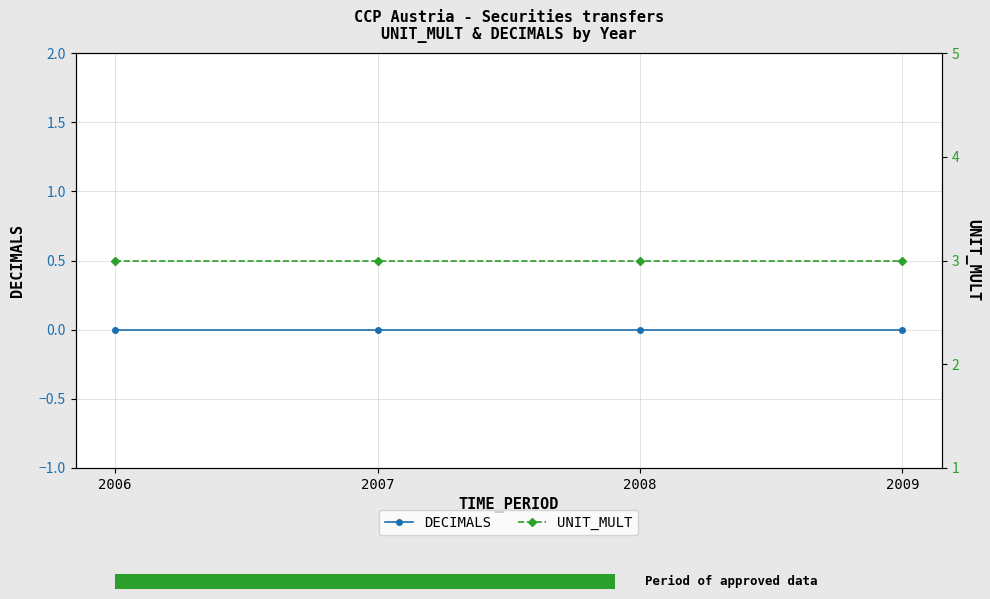

Rank the categories by UNIT_MULT value from lowest to highest.

2006, 2007, 2008, 2009